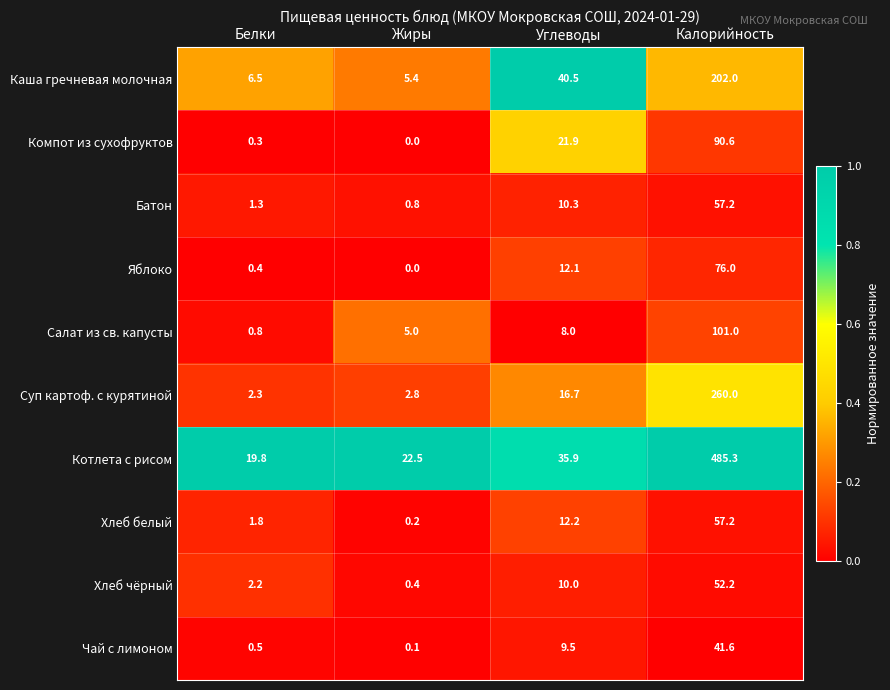

What is the sum of the Суп картоф. с курятиной values at Жиры and Белки?

5.1